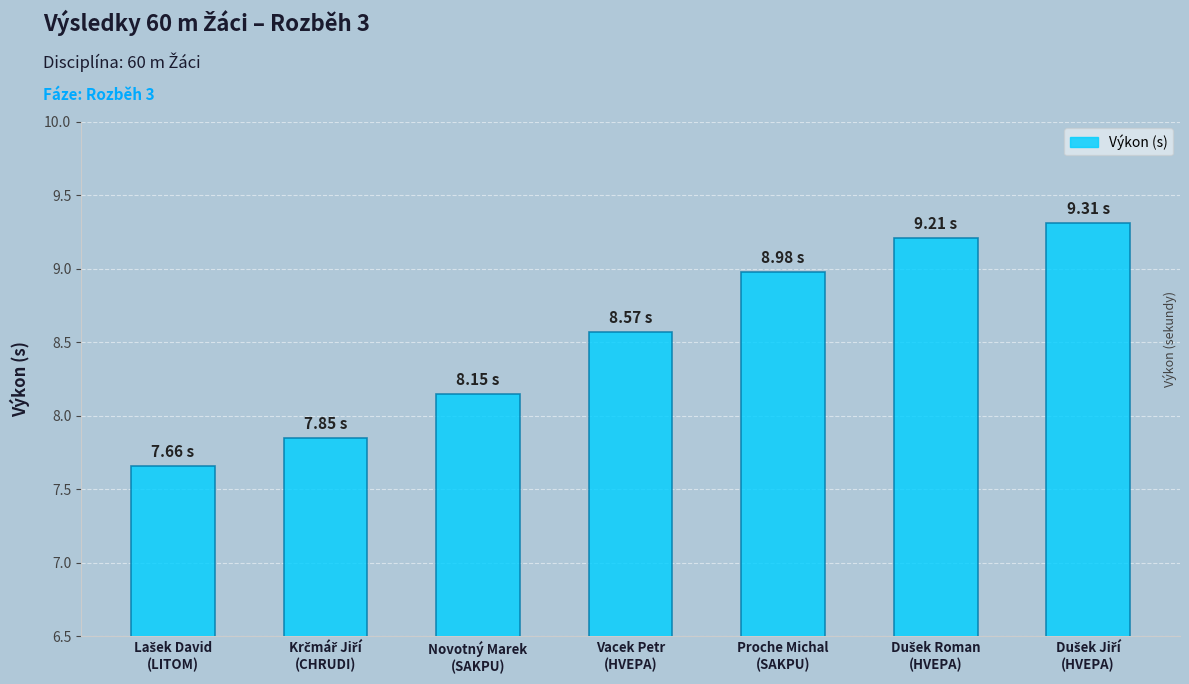

What is the average value?

8.5